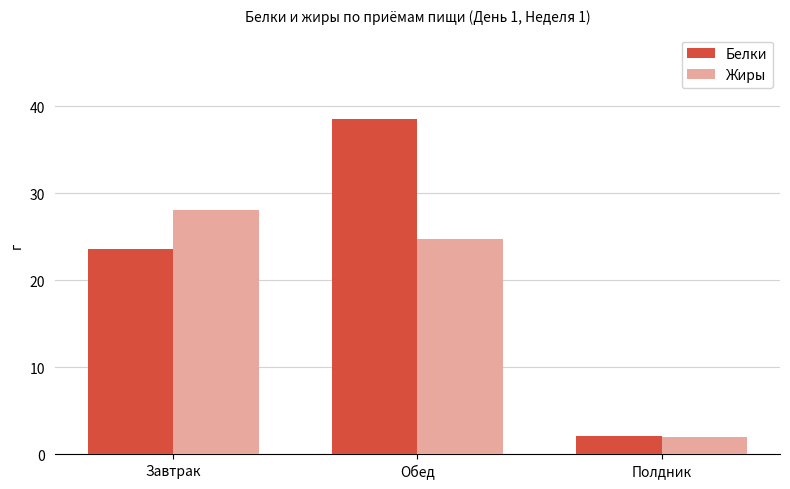

At which label is Белки closest to 20?

Завтрак